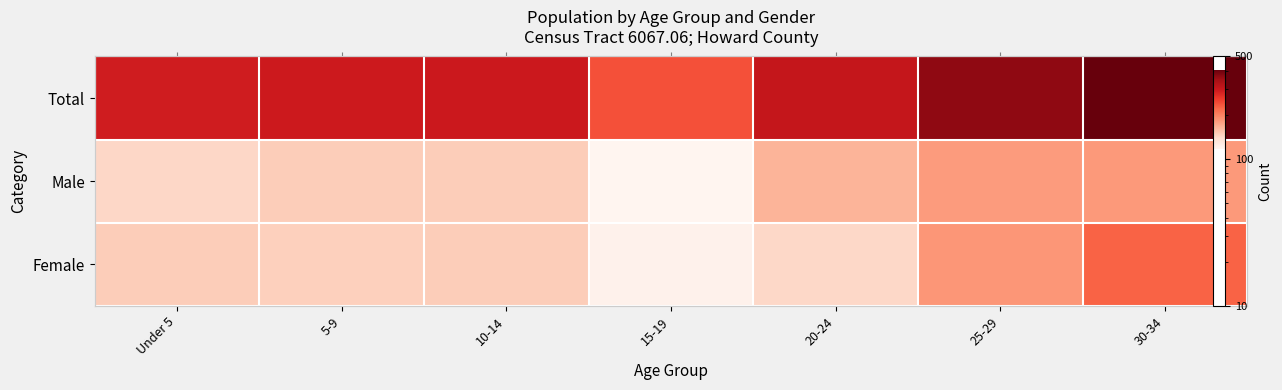

At how many categories does at least one series exceed 243?

6